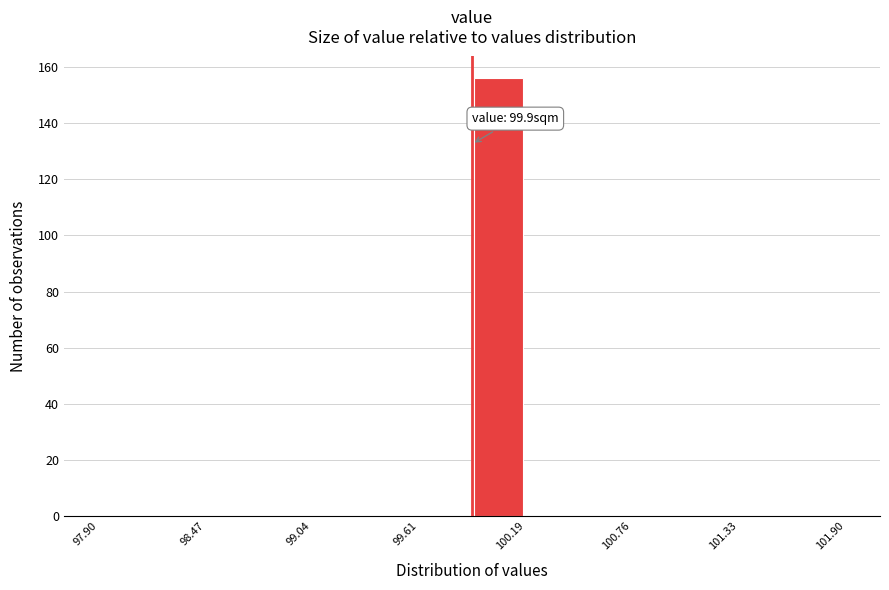

Read against the x-axis, roughly where is the centre of the tallest bar?

100.0